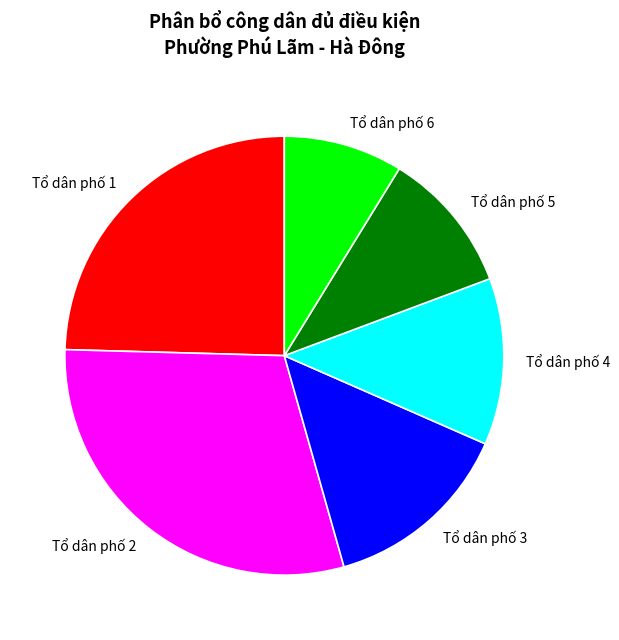

Is there a majority slice in this chart?

No